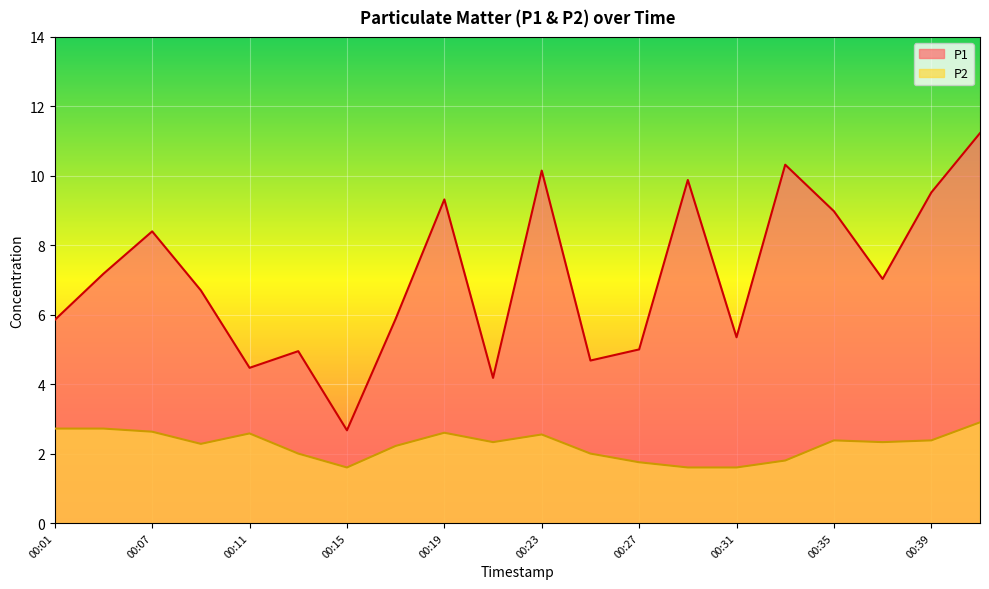

How many categories are shown in the chart?

20